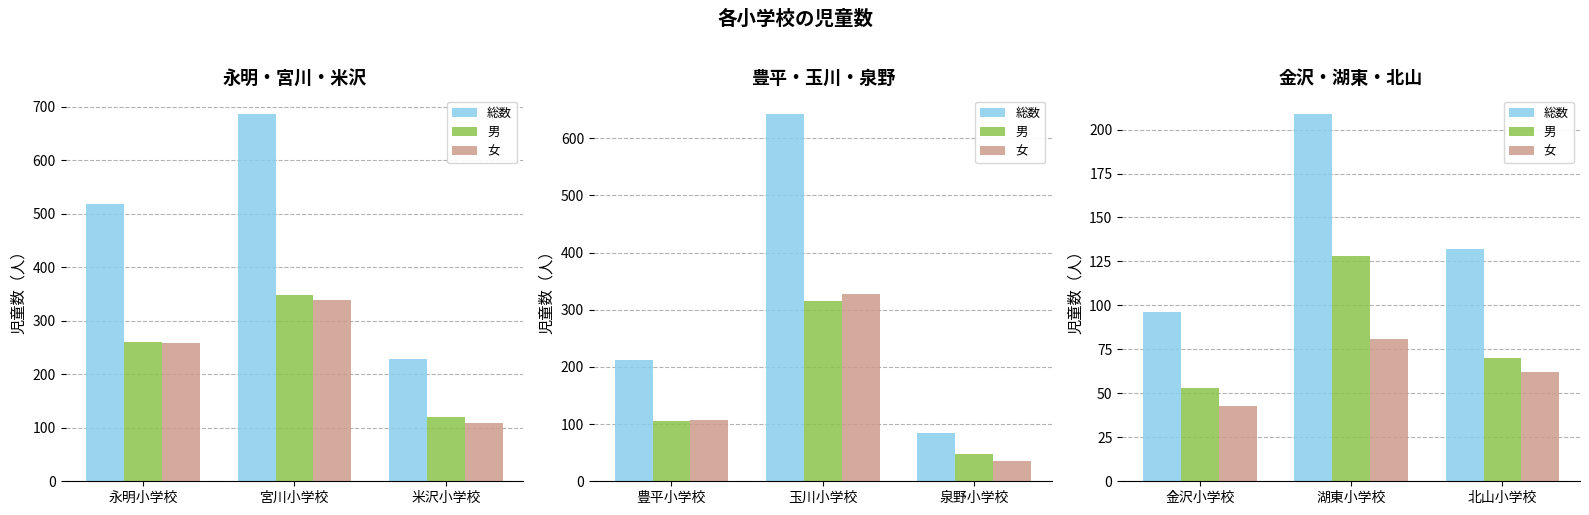

Count the 女 values in the range 43 to 81.

3